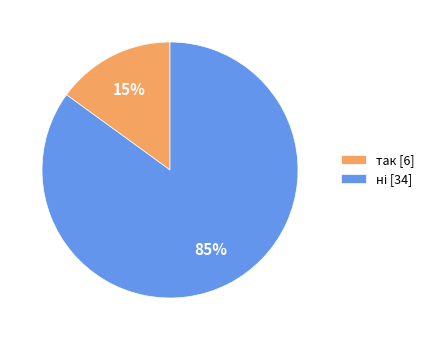

The так slice represents 29% of the pie. True or false?

False